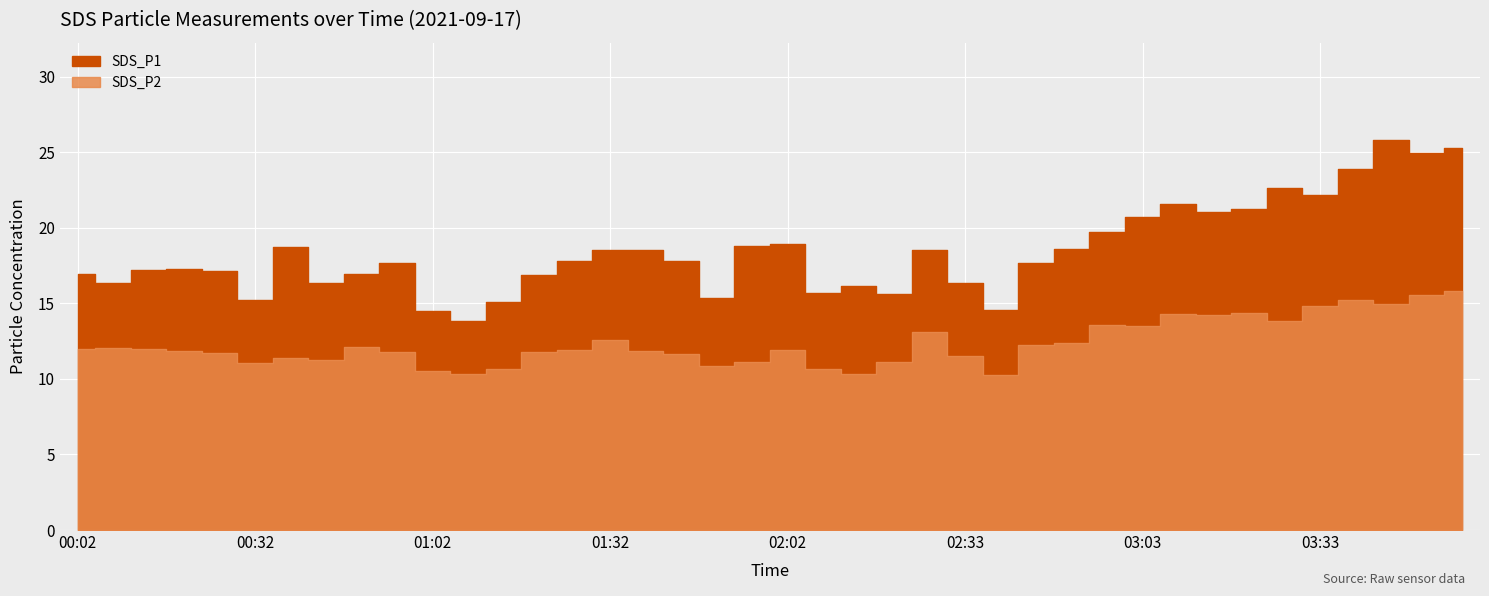

Reading left to right, extract all data points from this chart.

SDS_P1: 16.9	16.3	17.2	17.3	17.2	15.2	18.7	16.4	16.9	17.7	14.5	13.8	15.1	16.9	17.8	18.5	18.5	17.8	15.3	18.8	18.9	15.7	16.1	15.6	18.6	16.4	14.6	17.7	18.6	19.8	20.7	21.6	21.1	21.2	22.6	22.2	23.9	25.8	24.9	25.2
SDS_P2: 11.9	12.0	12.0	11.8	11.7	11.1	11.4	11.2	12.1	11.8	10.6	10.3	10.7	11.8	11.9	12.6	11.8	11.6	10.9	11.1	11.9	10.6	10.3	11.1	13.1	11.5	10.2	12.2	12.4	13.6	13.5	14.3	14.2	14.3	13.8	14.8	15.2	14.9	15.5	15.8